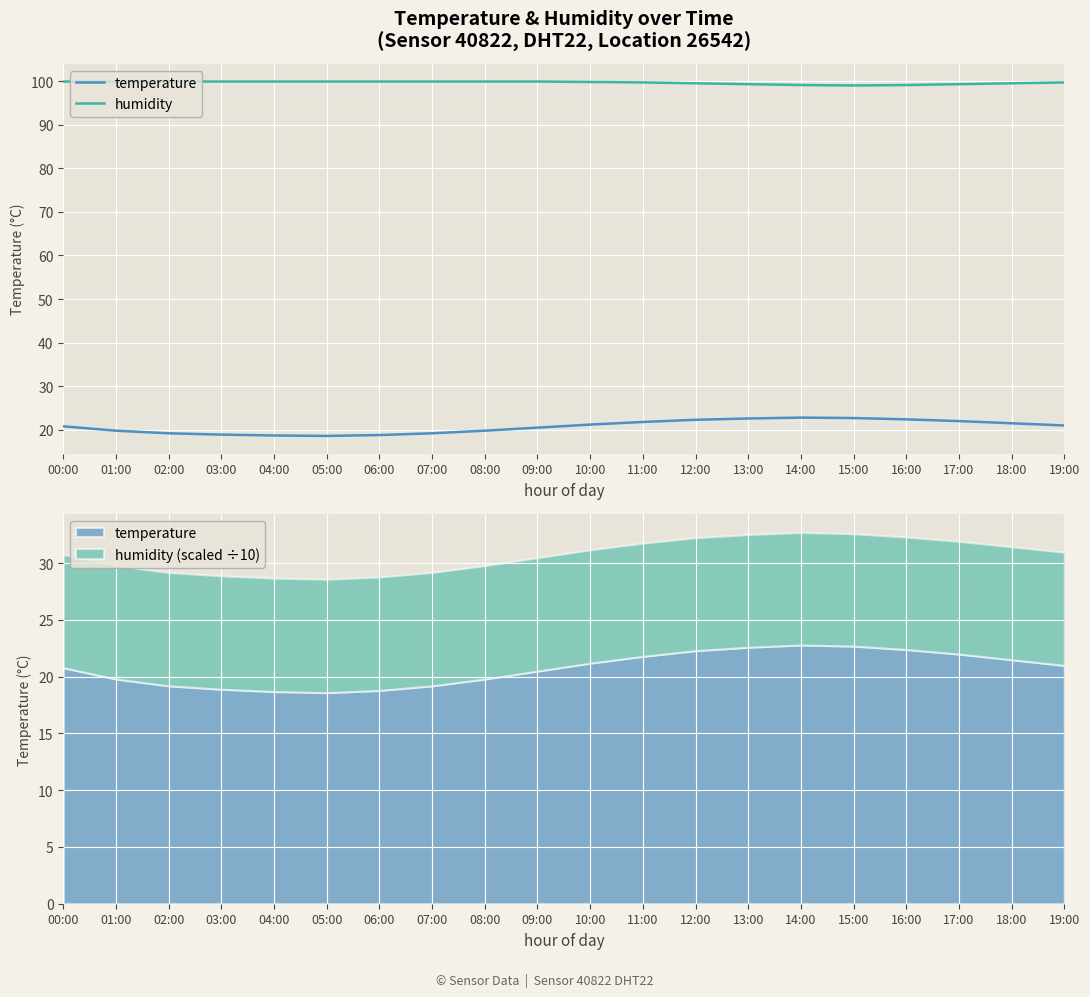

Where is the first local minimum for humidity?

15:00